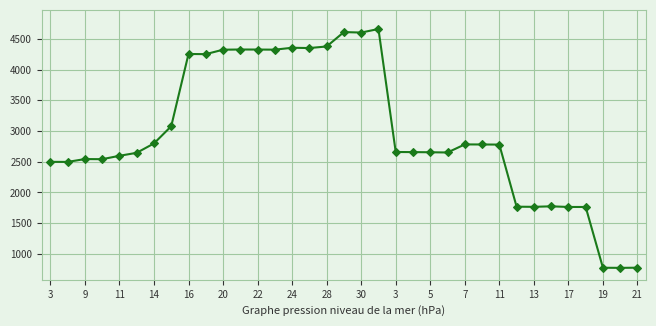

Does the chart display data point markers on the line(s)?

Yes